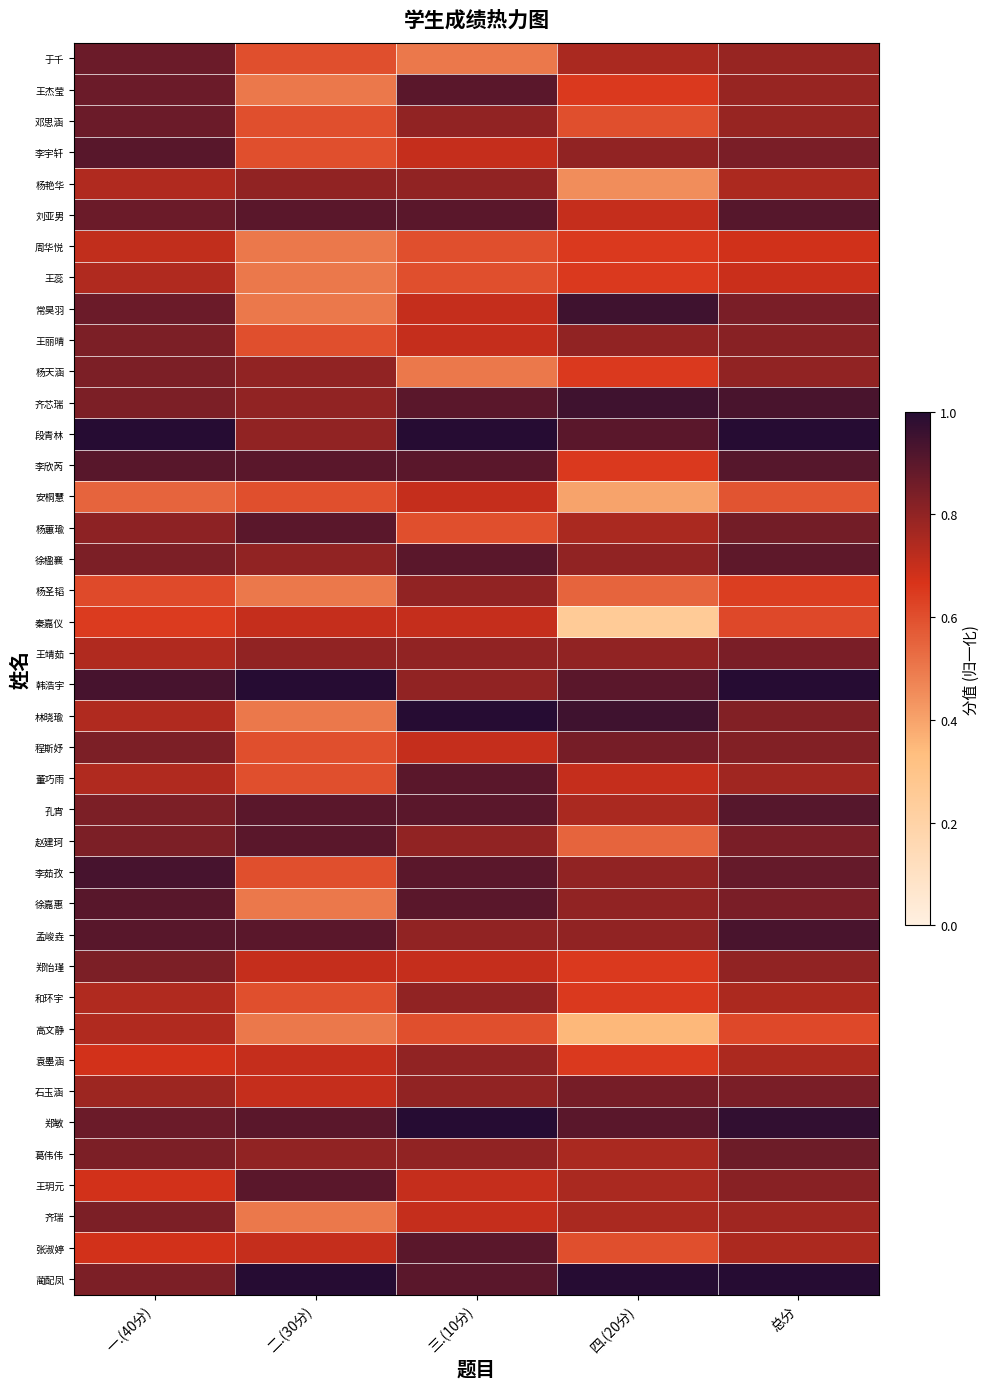

Which category has the lowest value across all series?

四.(20分)